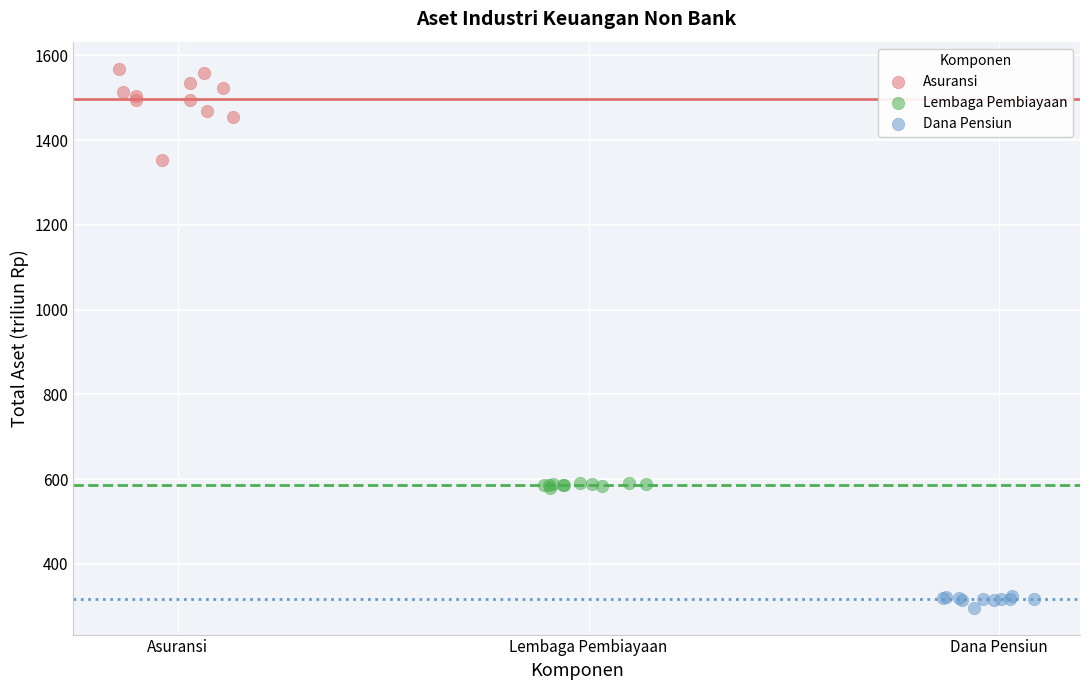

Which series reaches the minimum Y coordinate?

Dana Pensiun